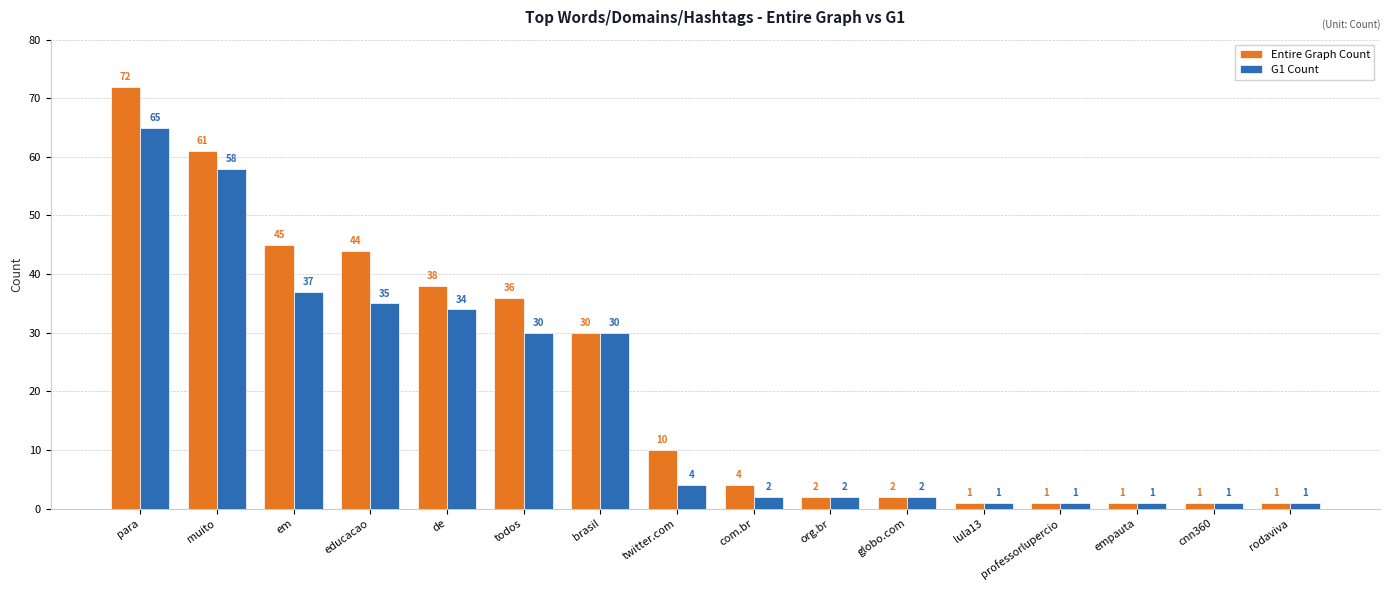

The G1 Count series shows 4 at twitter.com. True or false?

True